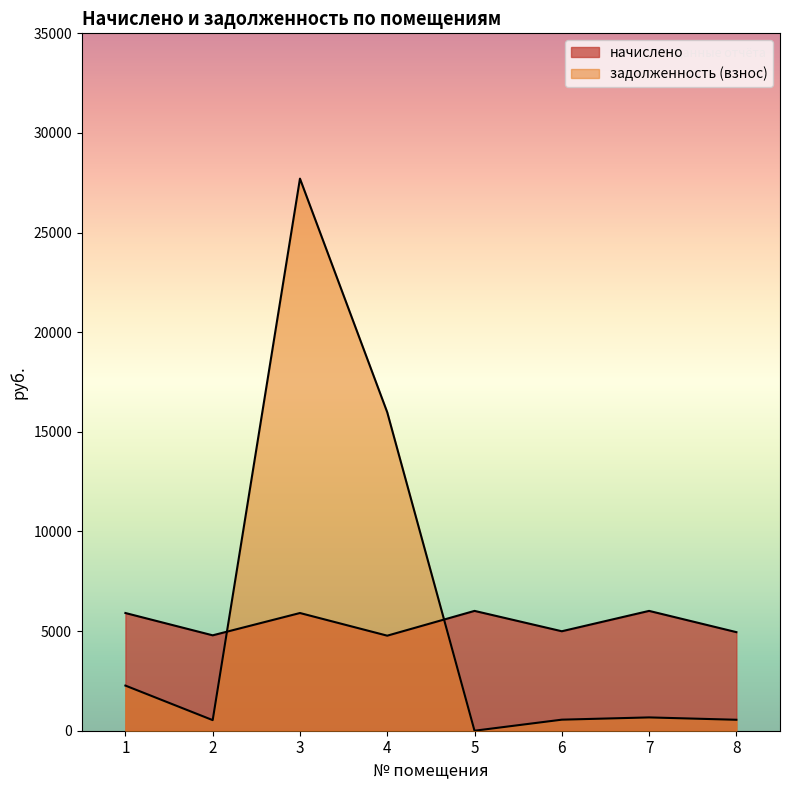

Which series has the largest total across all categories?

задолженность (взнос)